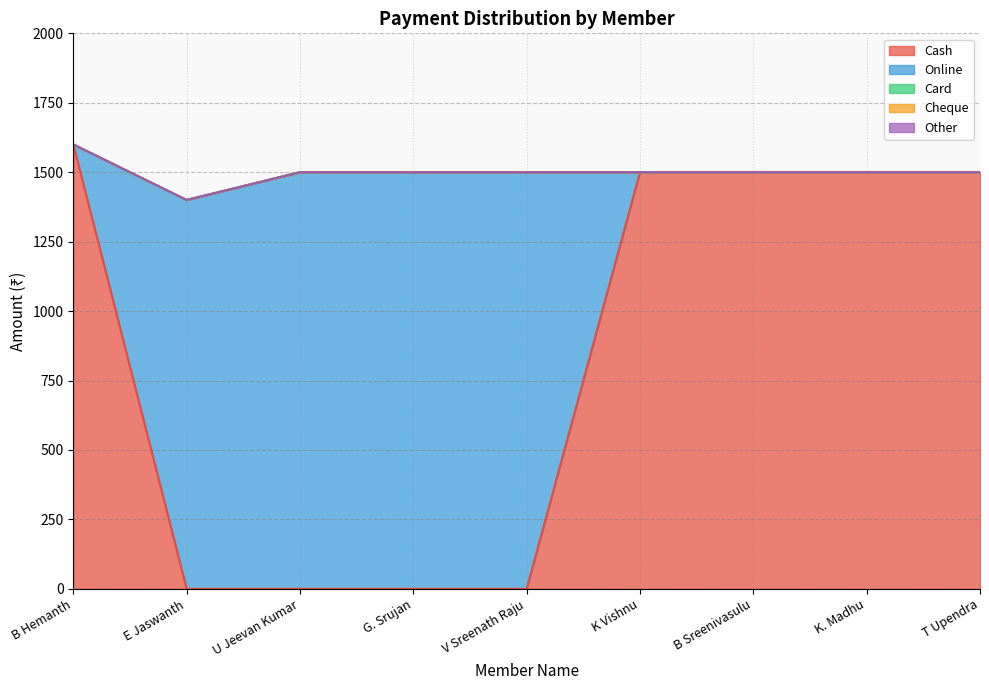

Reading left to right, transcribe all the data shown in this chart.

Cash: 1600	0	0	0	0	1500	1500	1500	1500
Online: 0	1400	1500	1500	1500	0	0	0	0
Card: 0	0	0	0	0	0	0	0	0
Cheque: 0	0	0	0	0	0	0	0	0
Other: 0	0	0	0	0	0	0	0	0